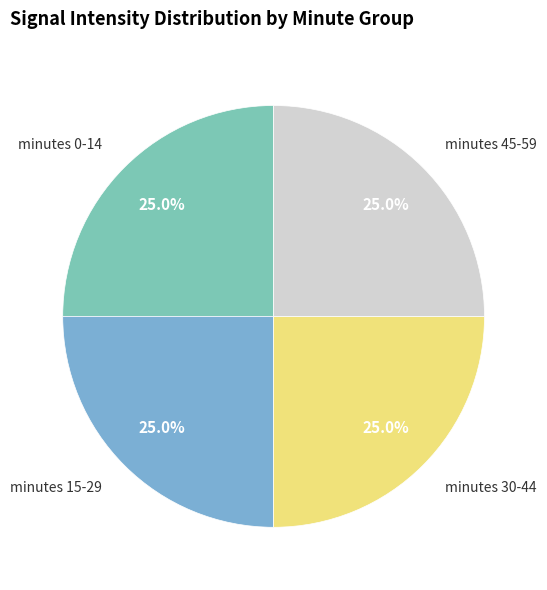

How many segments does this pie chart have?

4